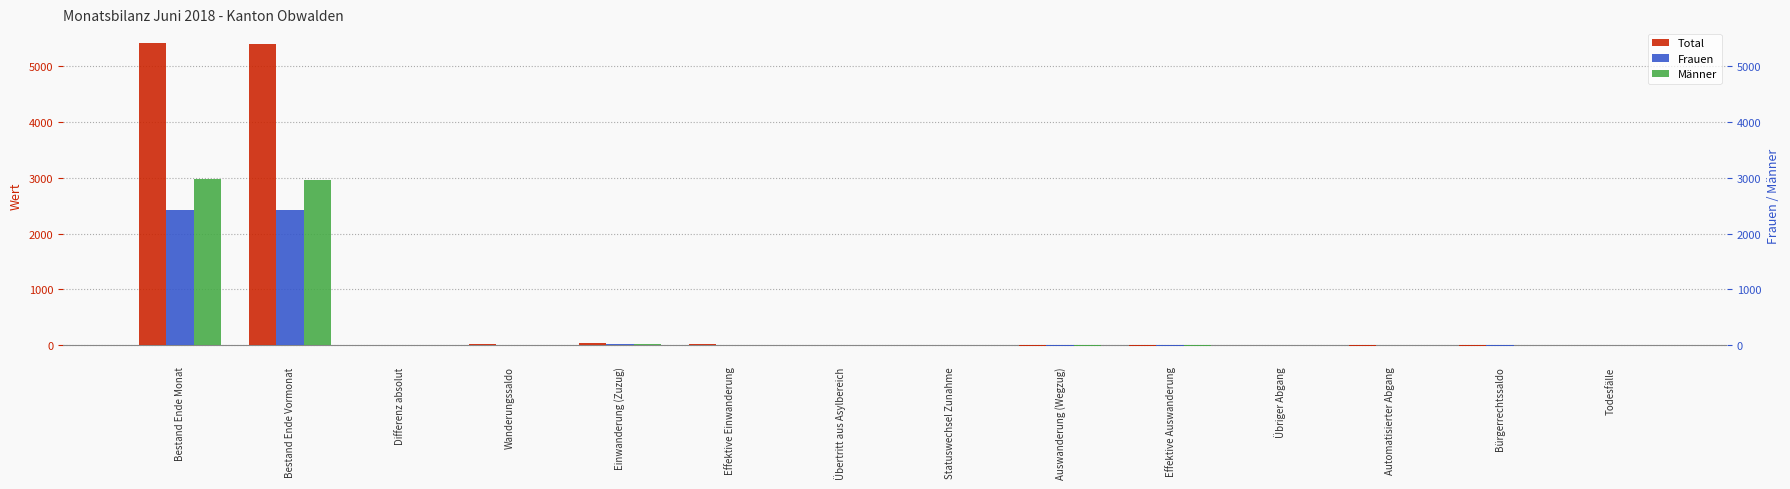

Rank the series at Effektive Auswanderung from highest to lowest value.

Frauen, Männer, Total